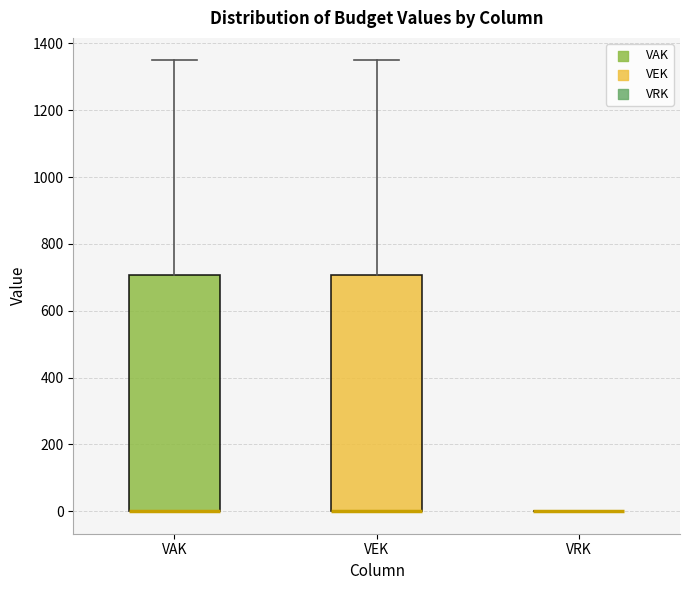

Reading left to right, read every box against the y-axis: the position of its median line, the range the box covers, and the ends of its whiskers. The values are not printed on the chart, so give them approximately, as read against the axis.

VAK: median 0 (drawn on the box's lower edge), box 0 to 700, whiskers 0 to 1340
VEK: median 0 (drawn on the box's lower edge), box 0 to 700, whiskers 0 to 1340
VRK: box collapsed to a line at 0, whiskers 0 to 0